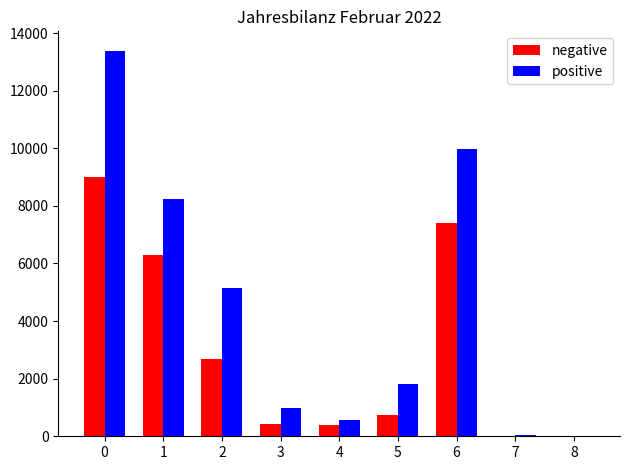

Are the bars grouped side by side (vs. stacked)?

Yes